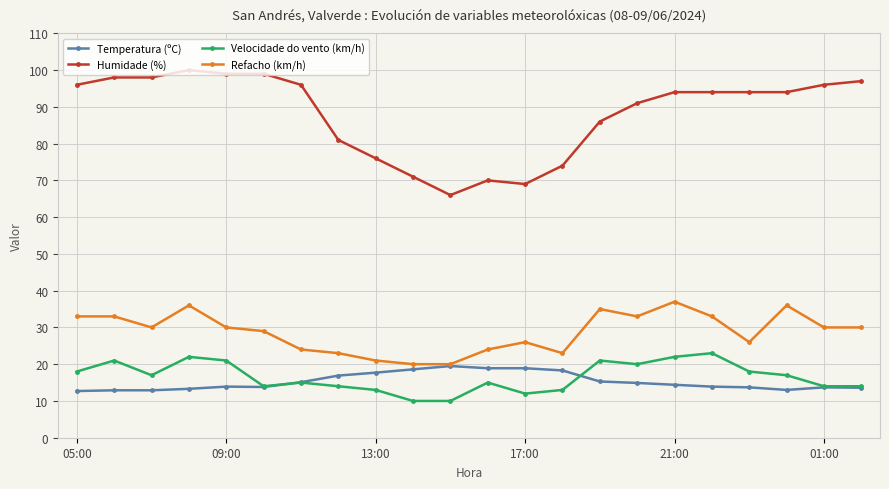

What is the difference between the maximum and second lowest values in the Temperatura (ºC) series?

6.6